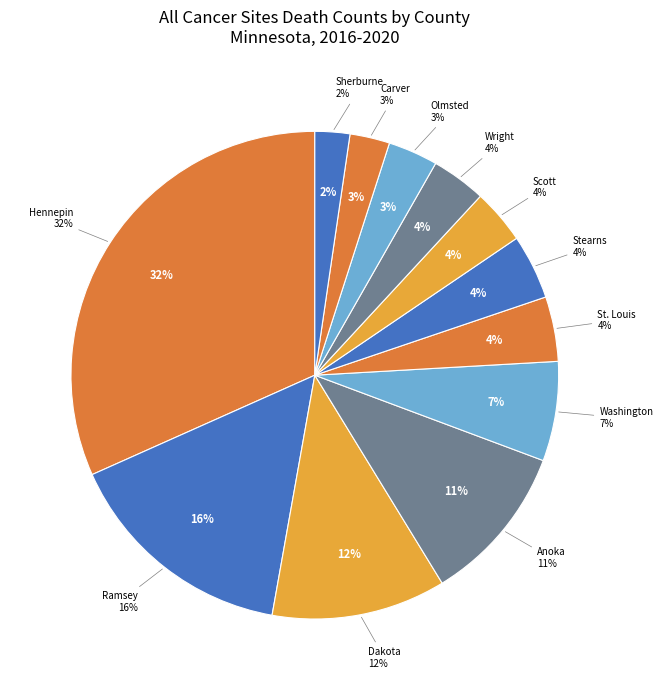

True or false: Scott County accounts for 1% of the total.

False